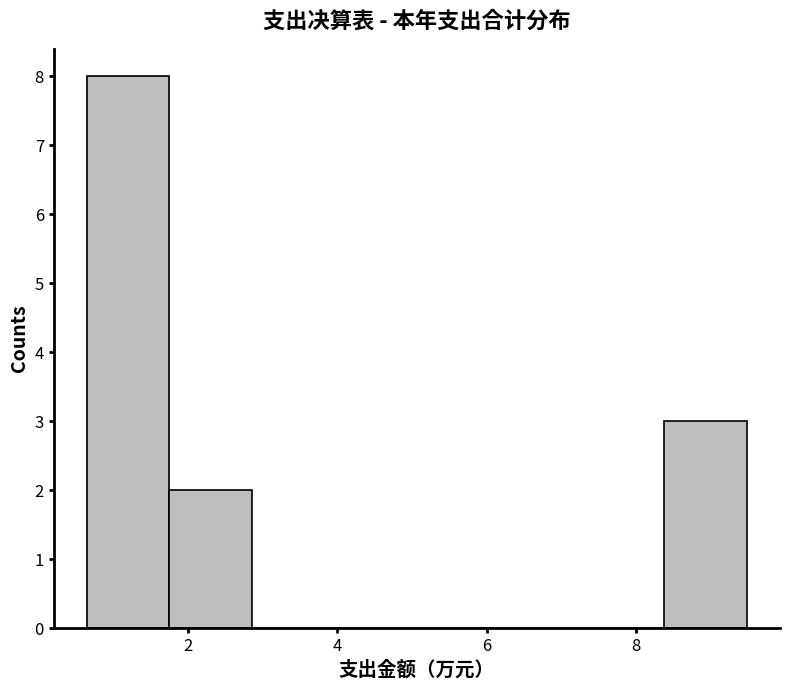

Reading left to right, transcribe this chart: for each bar, give the range it covers on the x-axis and its height. Neither the bar edges nor the heights are printed on the chart, so give them approximately, as read against the axes.

0.6 to 1.8: 8
1.8 to 2.8: 2
2.8 to 4.0: 0
4.0 to 5.0: 0
5.0 to 6.2: 0
6.2 to 7.2: 0
7.2 to 8.4: 0
8.4 to 9.4: 3